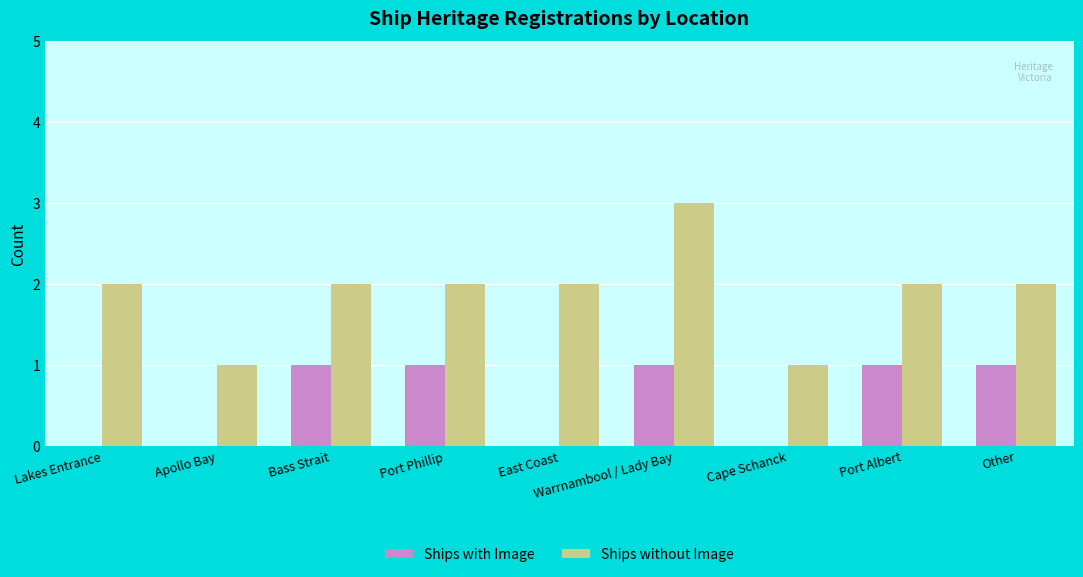

Which series has the widest spread of values?

Ships without Image